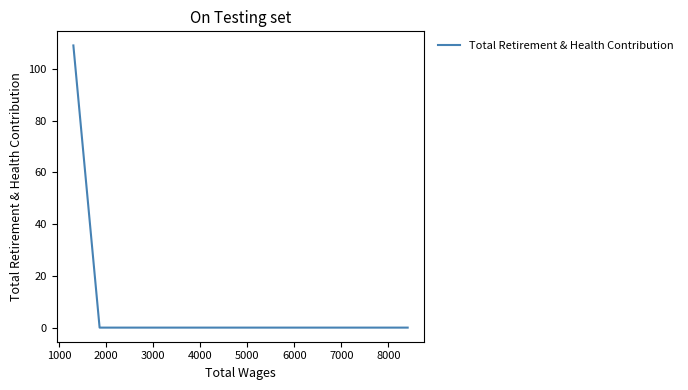

True or false: there are more than 1 points higher than both neighbors.

False